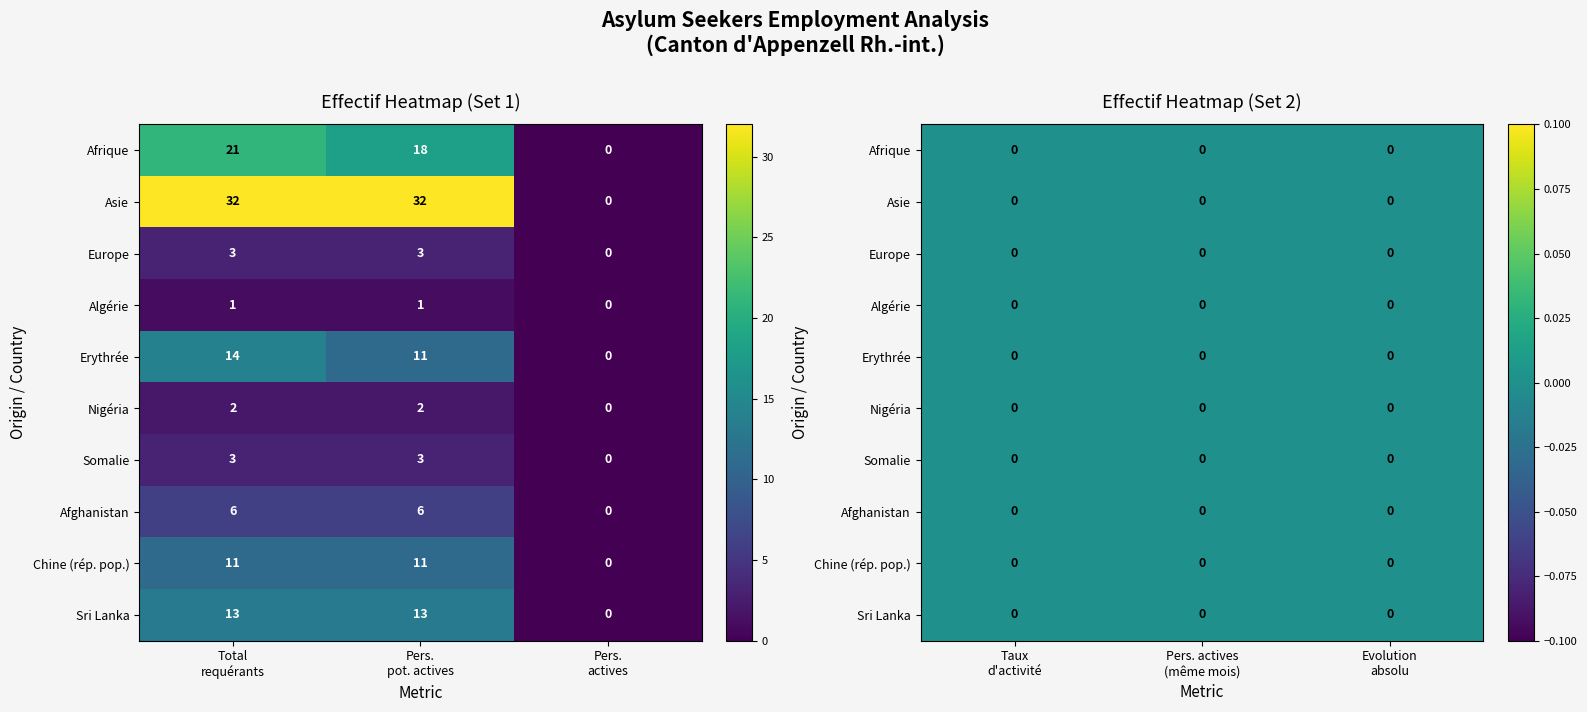

Which series has the largest range (max minus min)?

Asie